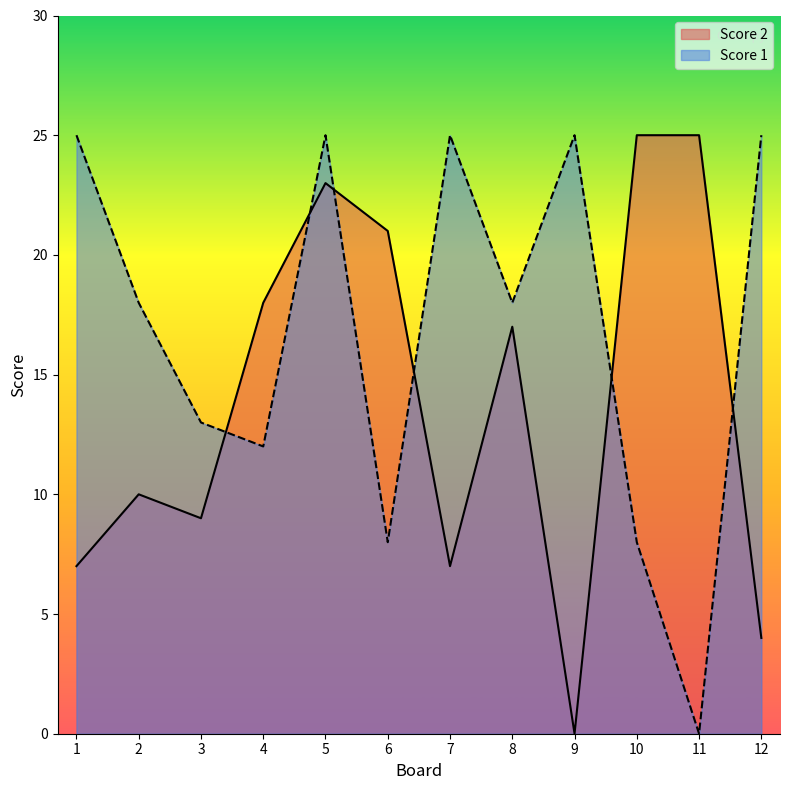

At 9, list the series in order from smallest to largest.

Score 2, Score 1